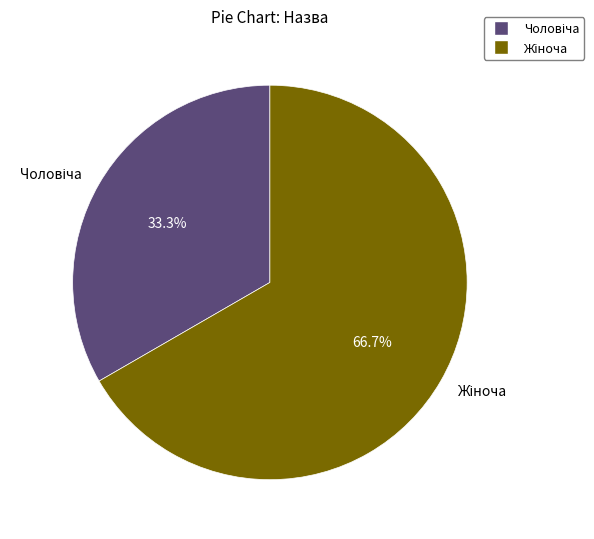

Is there a majority slice in this chart?

Yes